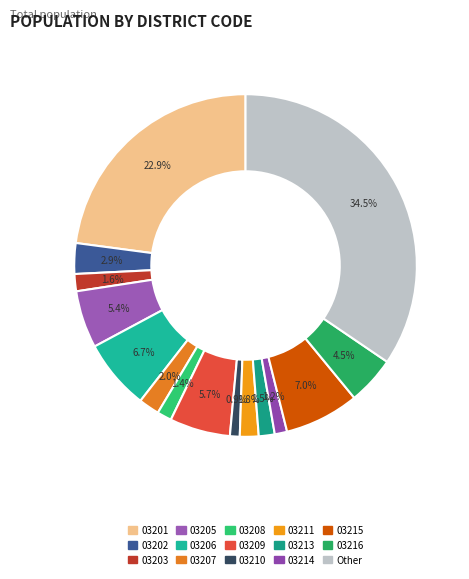

Between 03203 and 03207, which is larger?

03207